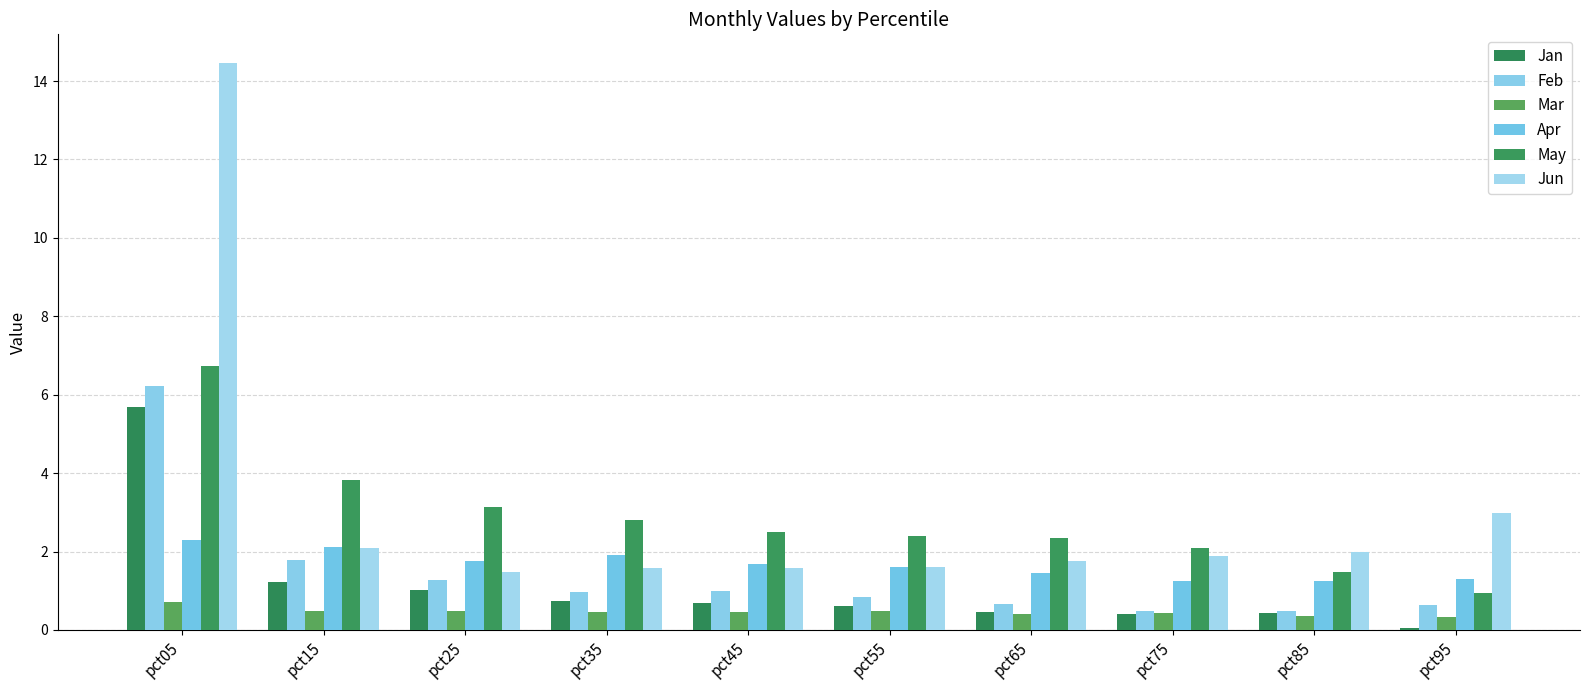

Is it true that Feb equals 1.0 at pct35?

True